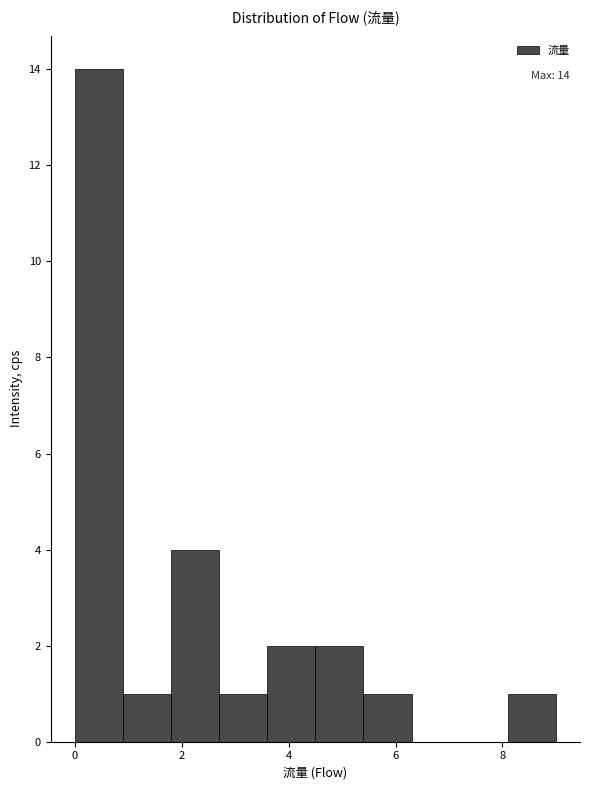

Which range on the x-axis has the tallest bar?

0.0 to 0.9